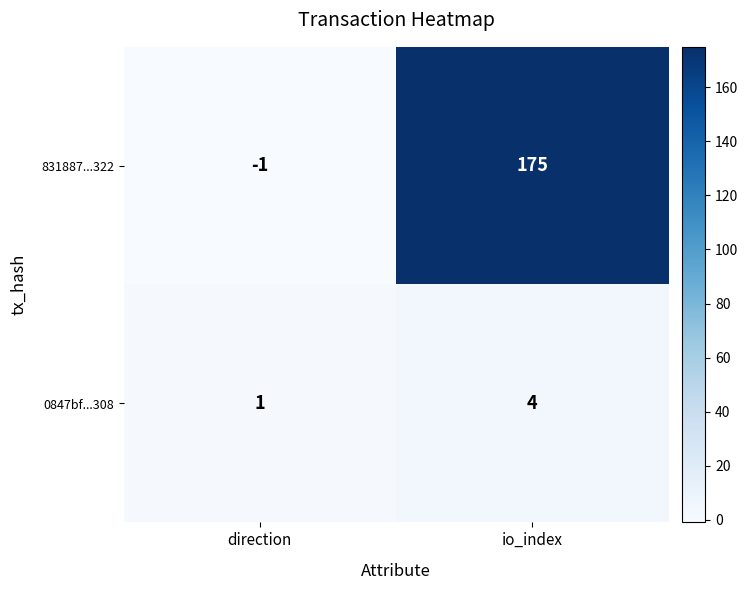

What is the difference between the 0847bf...308 values at io_index and direction?

3